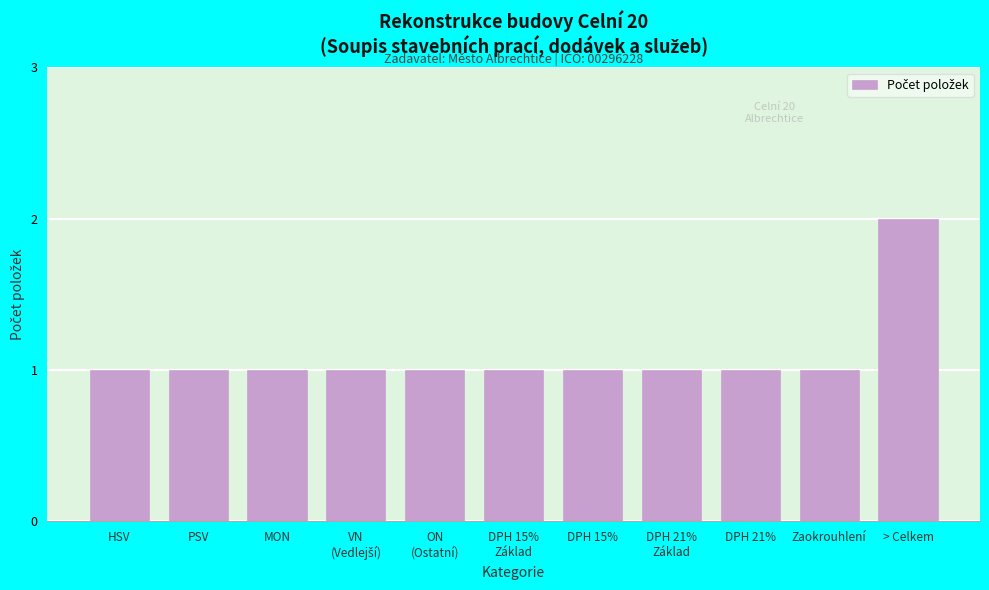

Reading left to right, transcribe all the data shown in this chart.

1	1	1	1	1	1	1	1	1	1	2